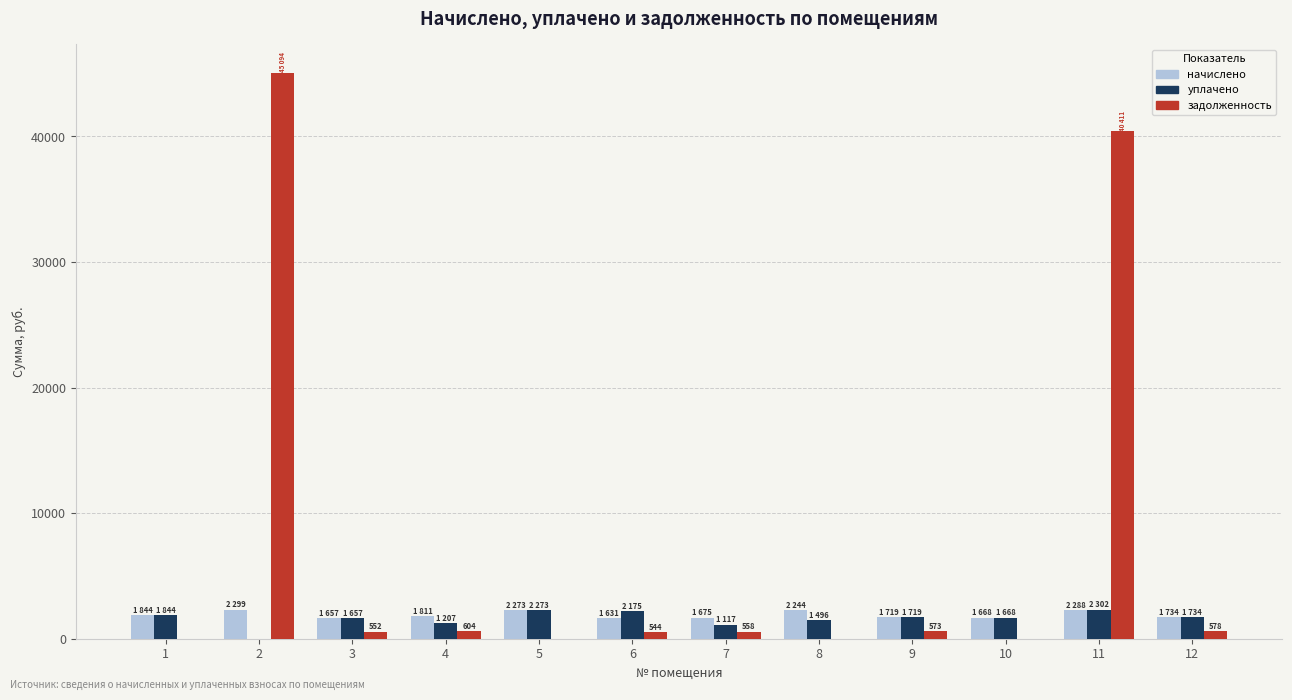

What is the maximum value for уплачено?

2301.7